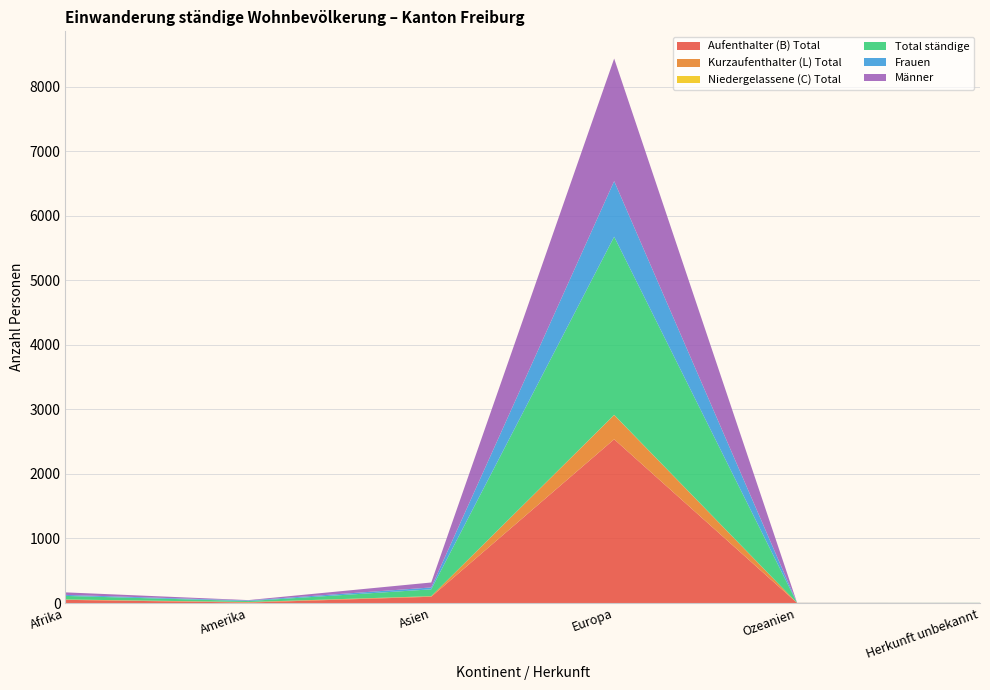

Reading right to left, list all the values displayed in this chart.

Aufenthalter (B) Total: 1	1	2537	97	7	49
Kurzaufenthalter (L) Total: 0	0	376	9	8	5
Niedergelassene (C) Total: 0	0	2	0	0	1
Total ständige: 1	1	2761	106	15	55
Frauen: 1	0	862	29	9	16
Männer: 0	1	1899	77	6	39